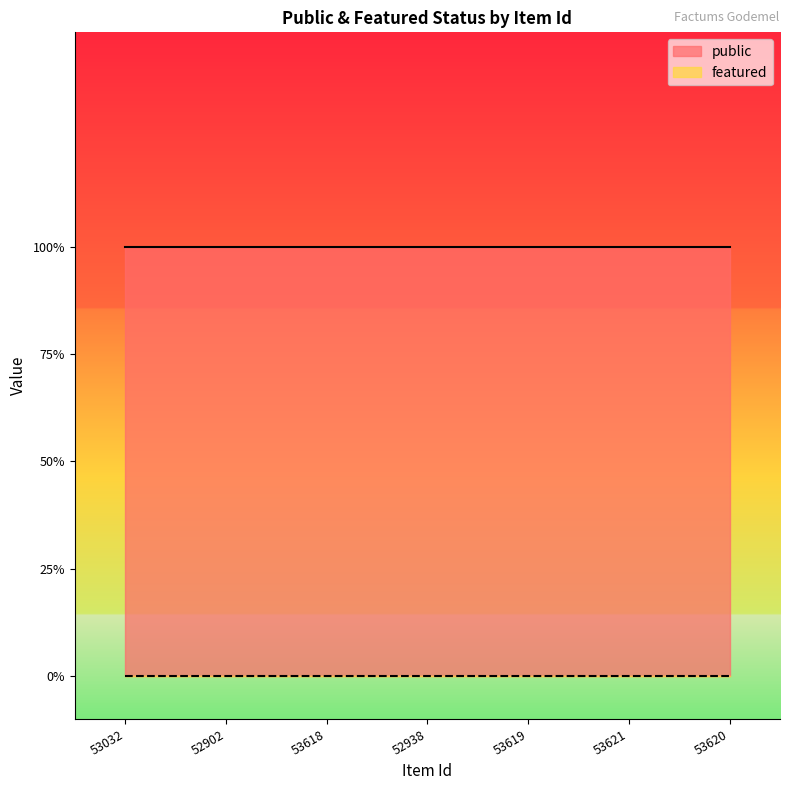

What is the label of the 4th point from the right?

52938